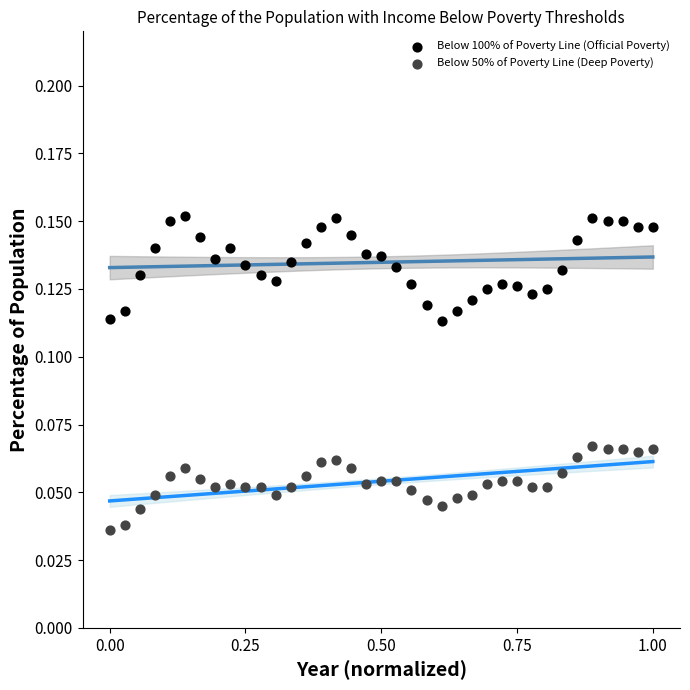

What is the X range (max minus min) for the scatter plot?

1.0